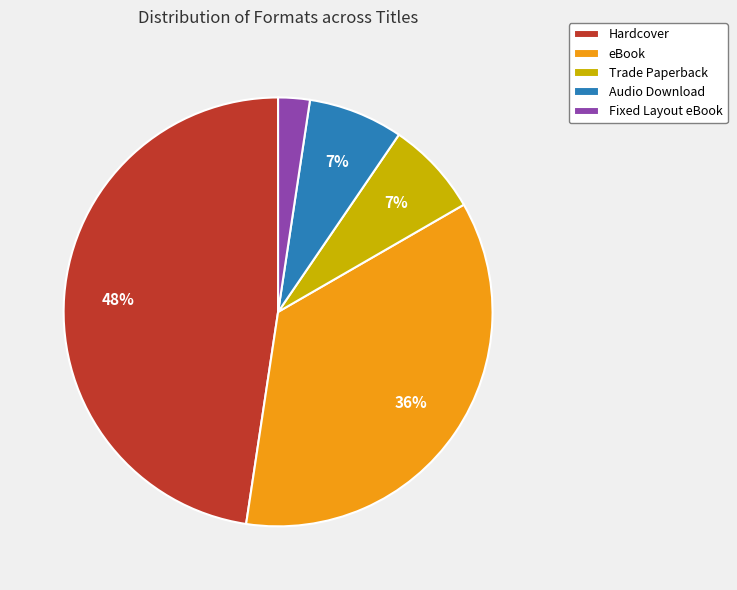

To the nearest percent, what is the difference between the eBook and Audio Download slice percentages?

29%